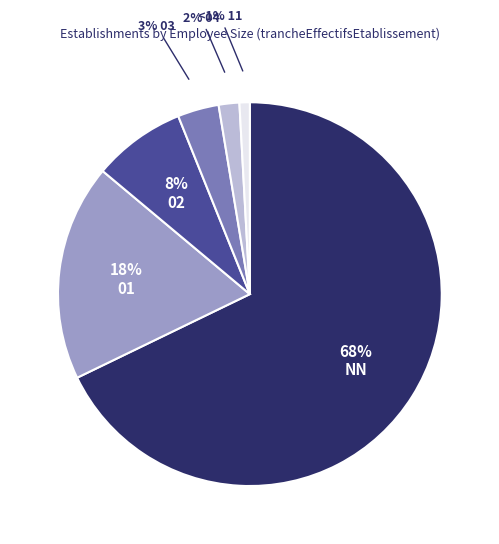

To the nearest percent, what is the difference between the largest and smallest slice percentages?

67%